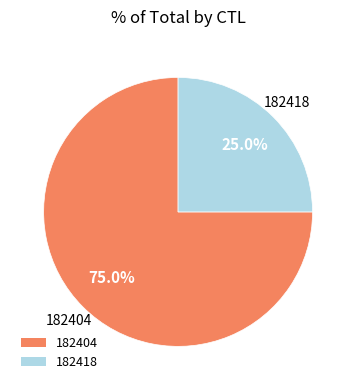

To the nearest percent, what is the average slice percentage?

50%